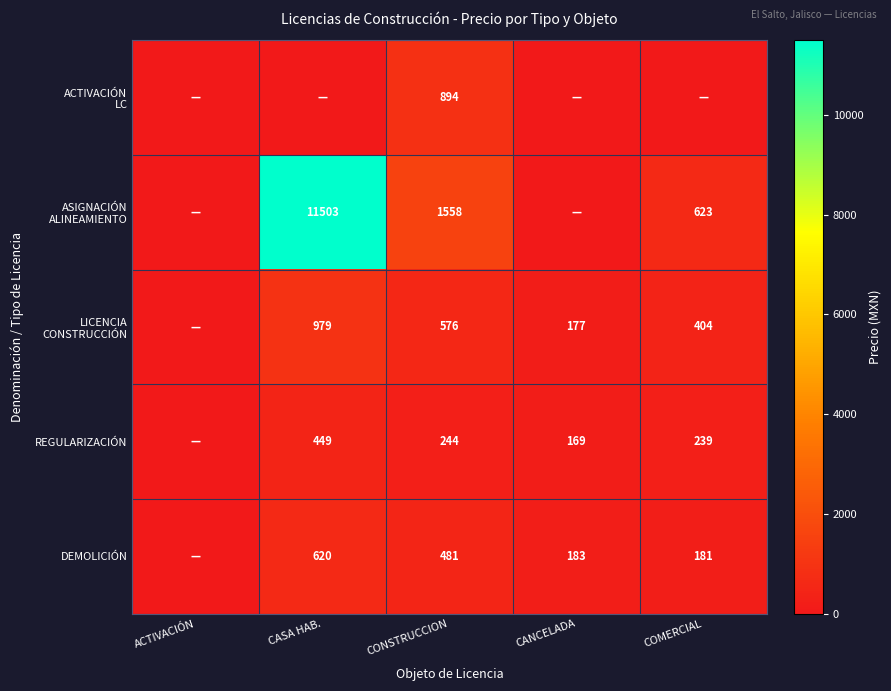

True or false: REGULARIZACIÓN has a value of 169 at CANCELADA.

True